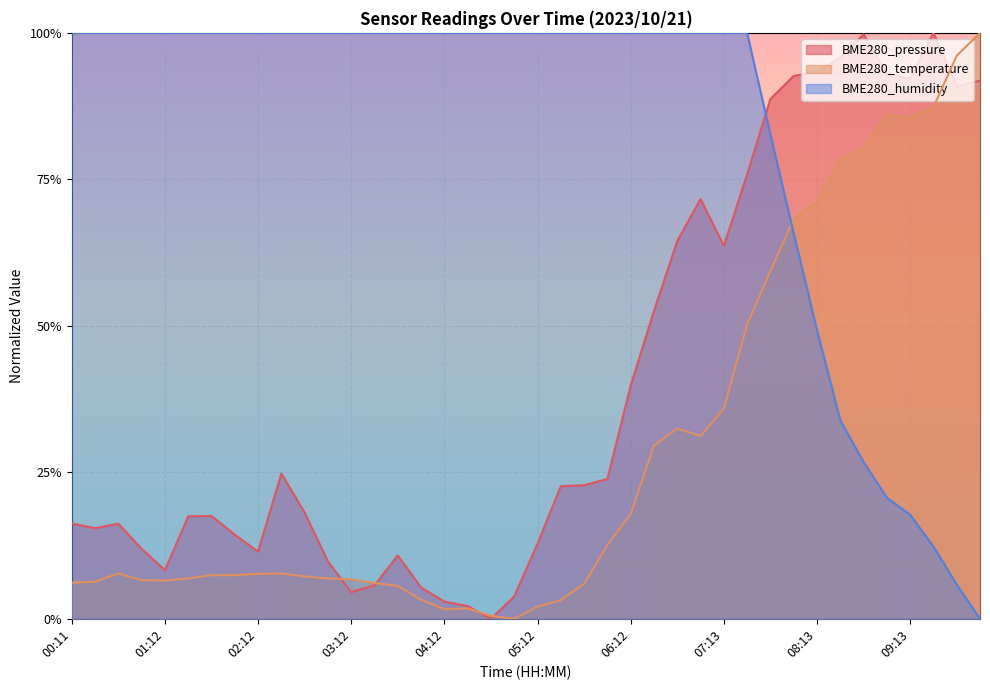

Between which two adjacent categories do BME280_pressure and BME280_humidity first intersect?

07:28 and 07:43